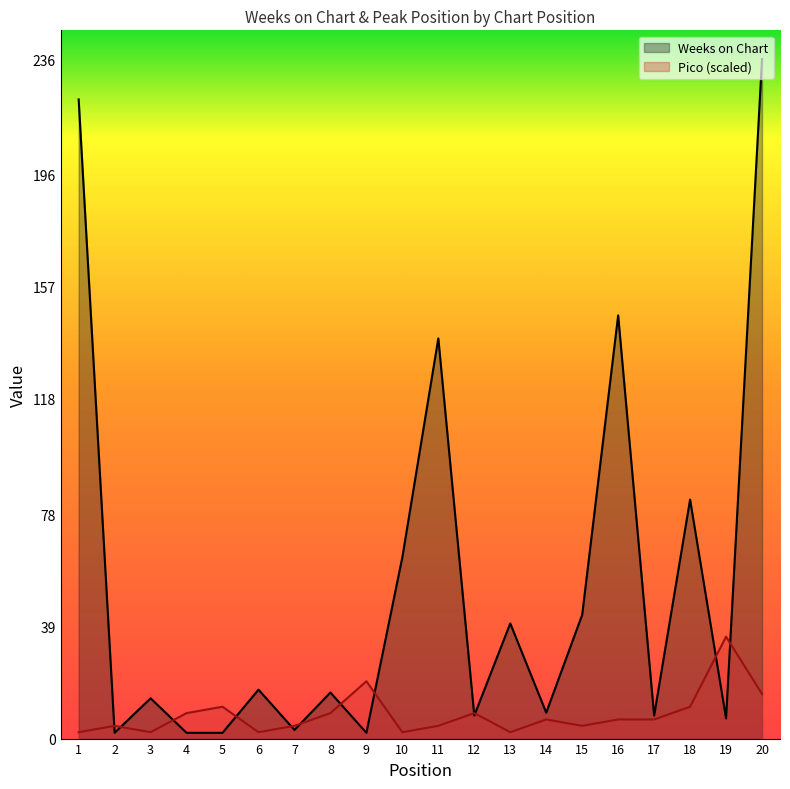

Does the chart have visible grid lines?

No